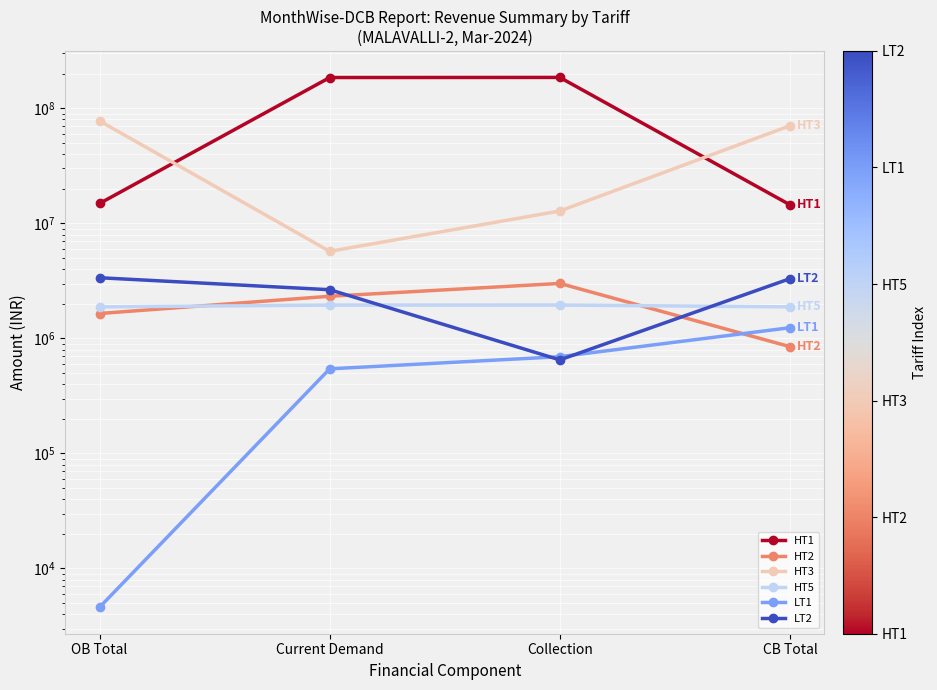

What is the value of the HT5 point at the 2nd from the left?

1948367.0